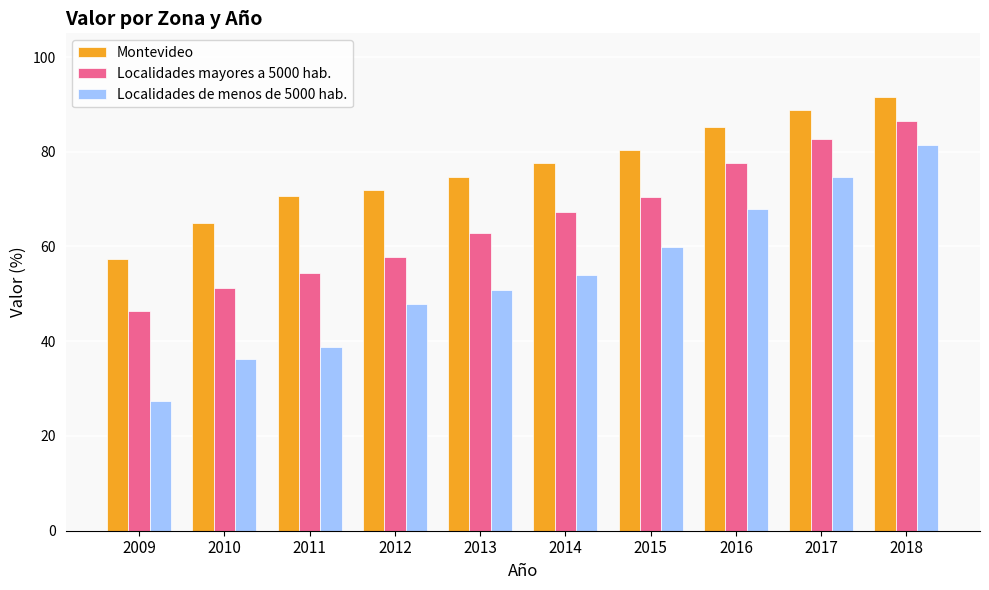

How many groups of bars are there?

10